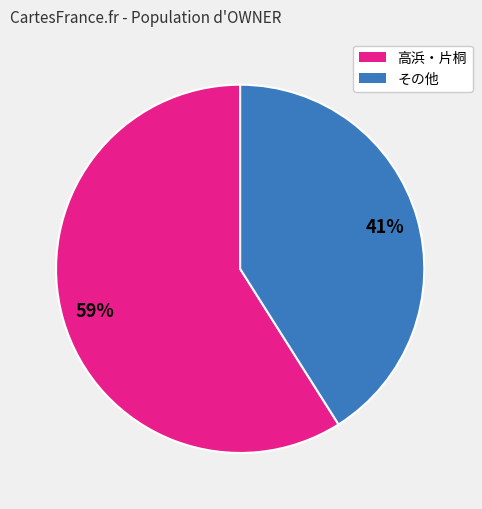

Does any single category account for the majority?

Yes